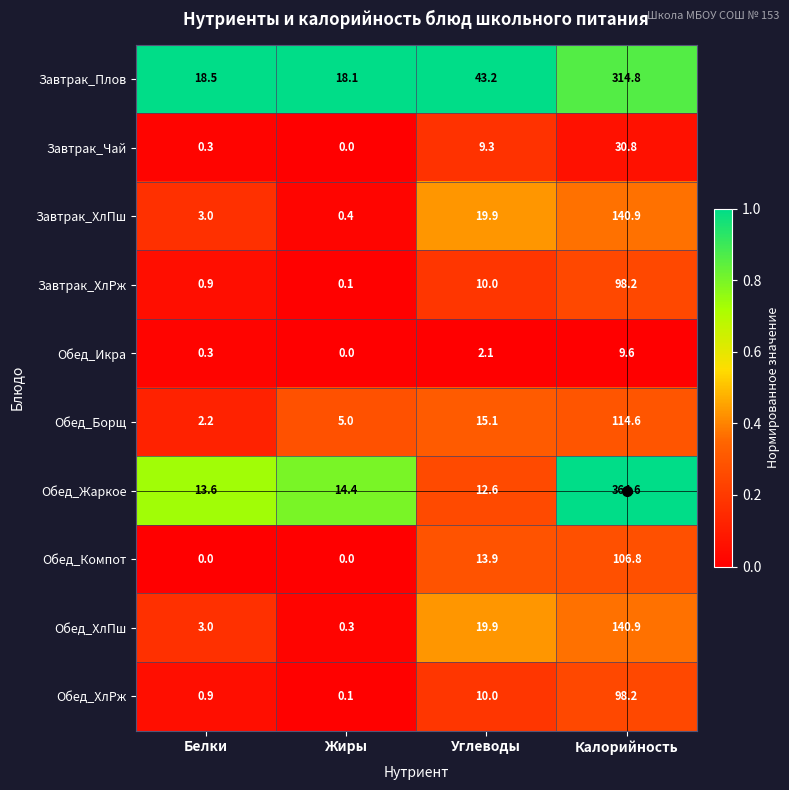

True or false: Обед_ХлПш has a value of 249.5 at Калорийность.

False